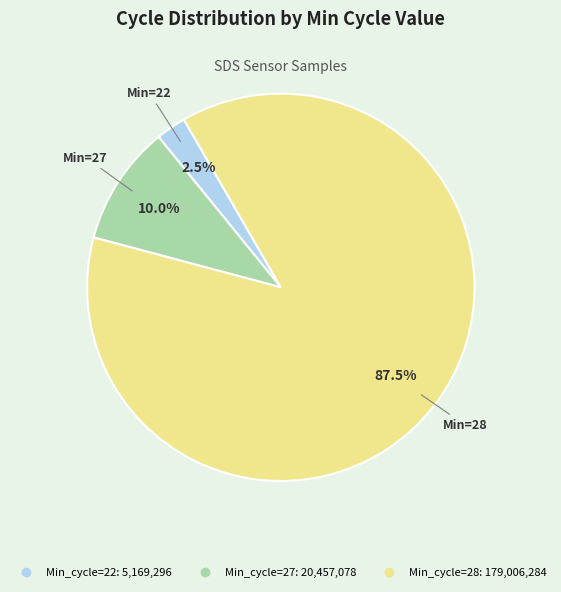

To the nearest percent, what is the average slice percentage?

33%